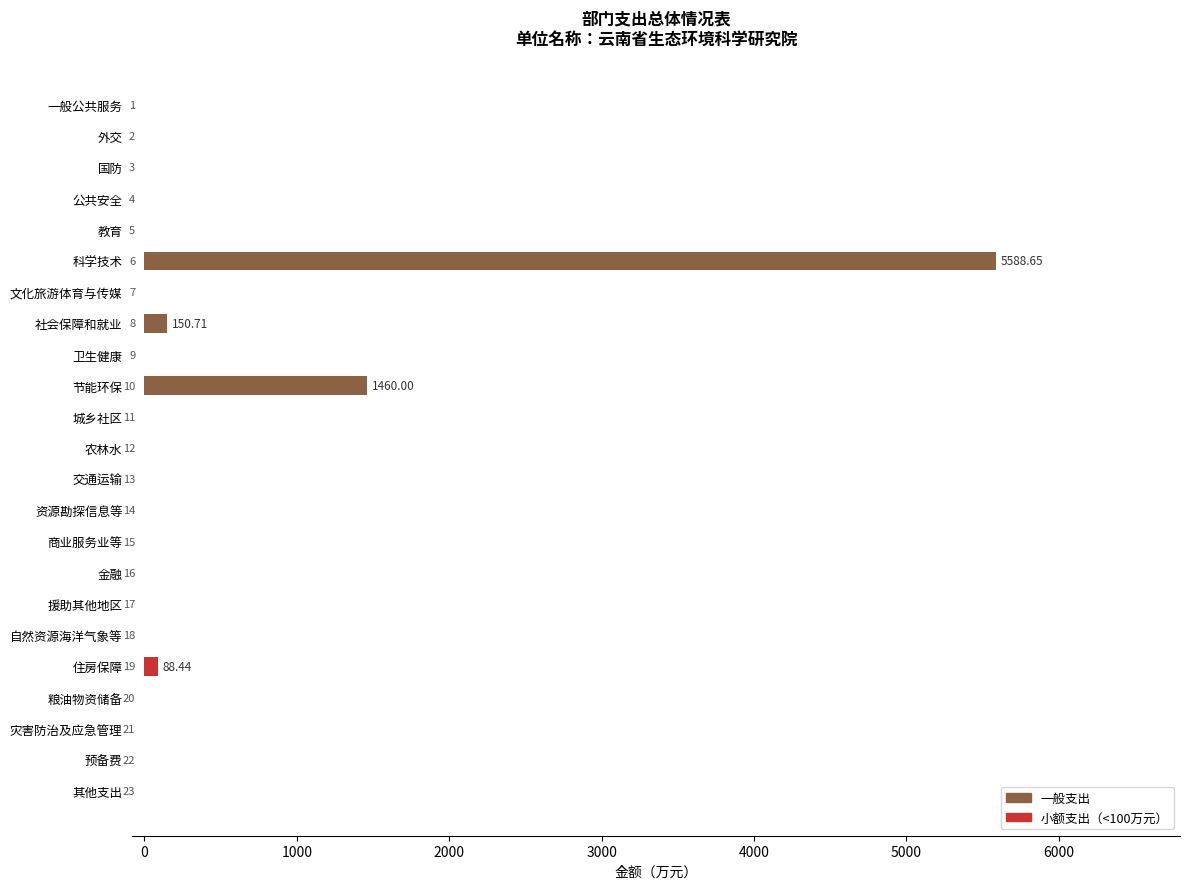

What is the difference between the second highest and second lowest values?

1460.0